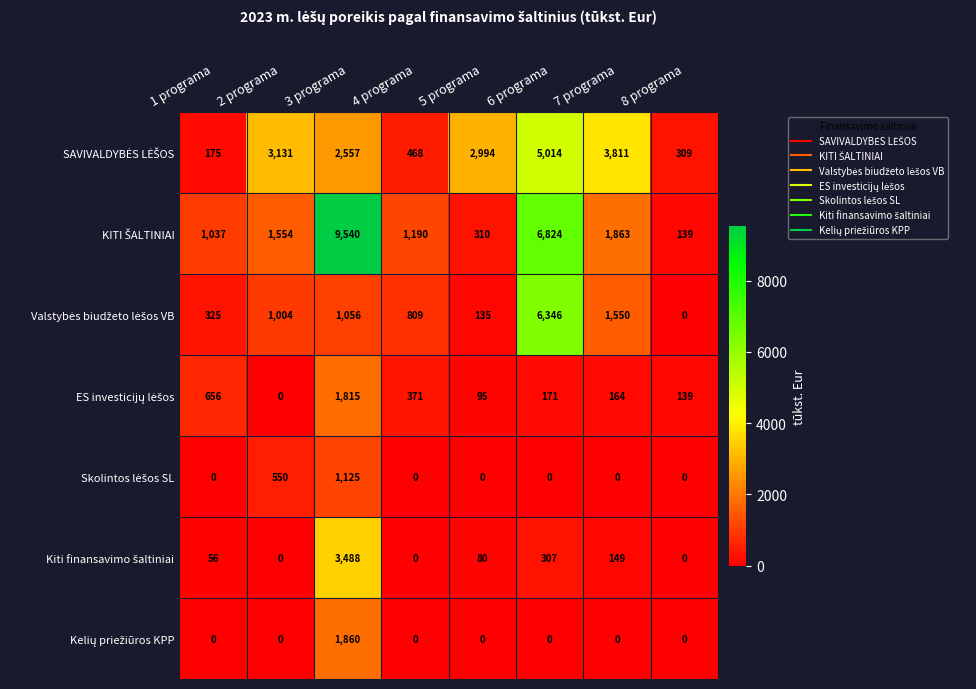

How many distinct data groups are displayed?

7